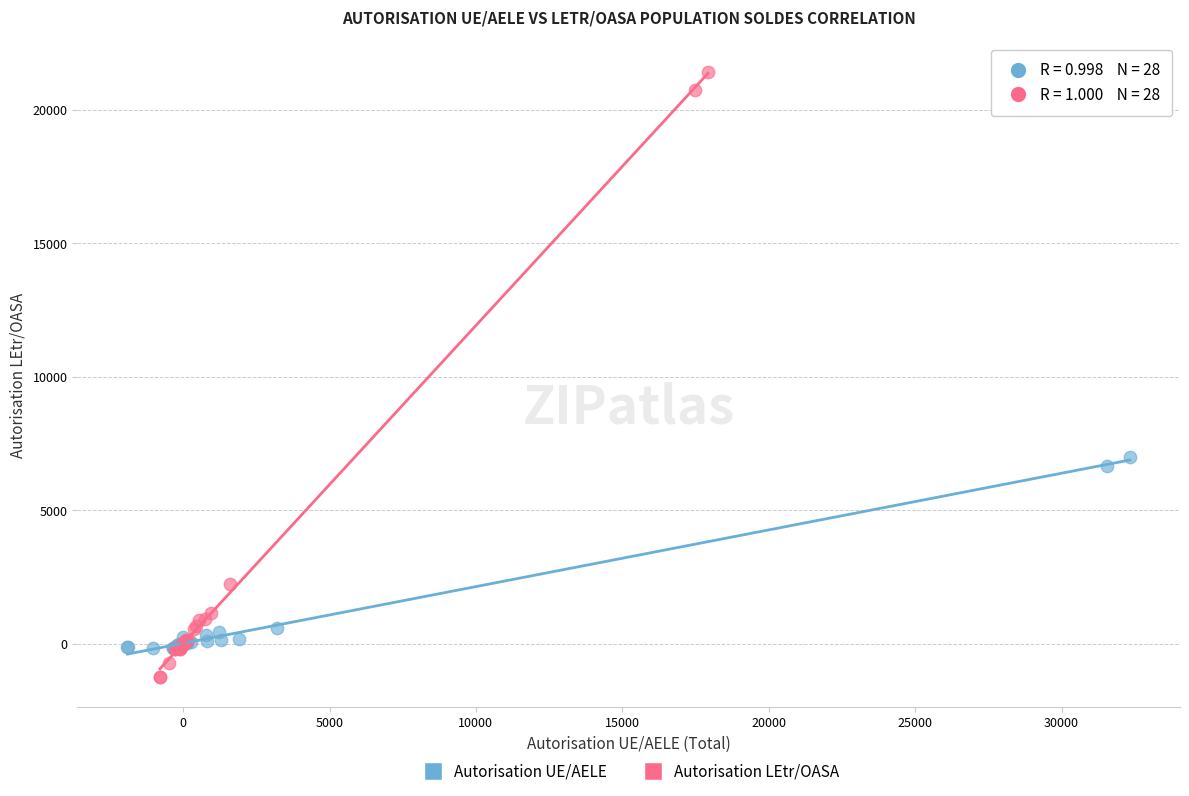

Which series has the largest Y range (max minus min)?

Autorisation LEtr/OASA